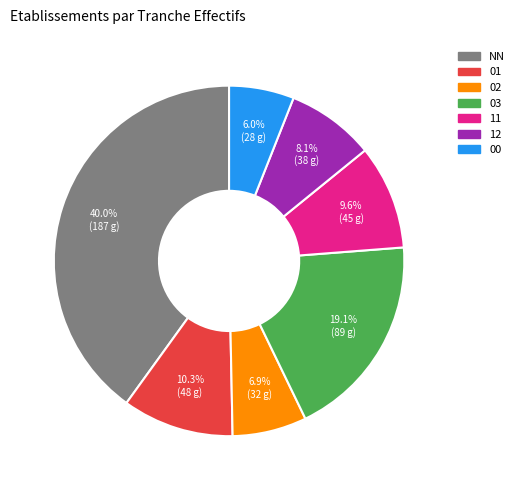

To the nearest percent, what is the average slice percentage?

14%